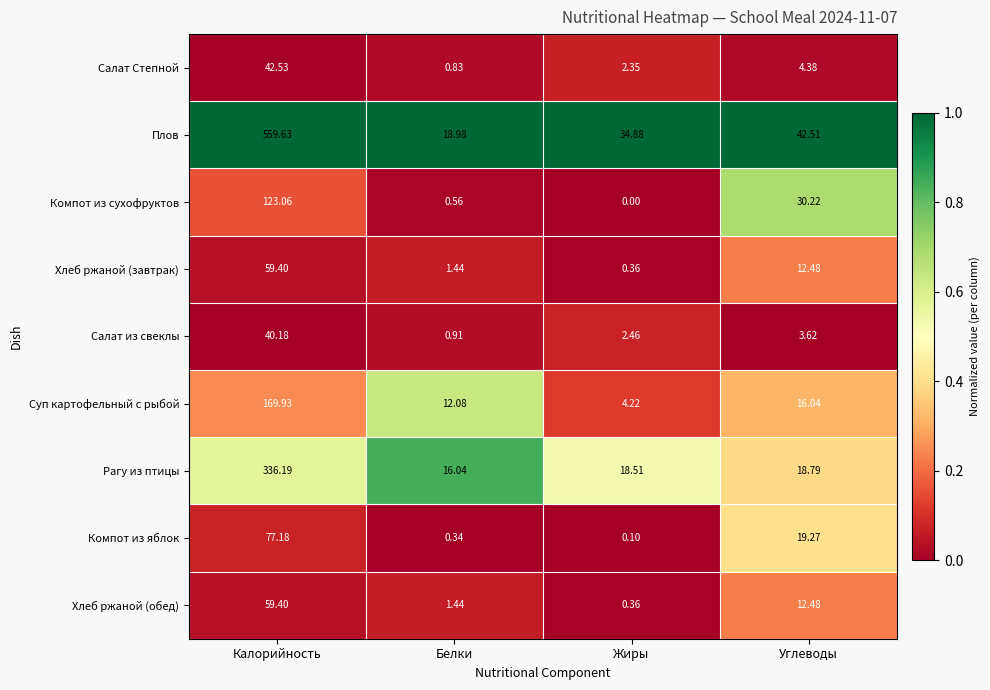

Rank the categories by Рагу из птицы value from highest to lowest.

Калорийность, Углеводы, Жиры, Белки